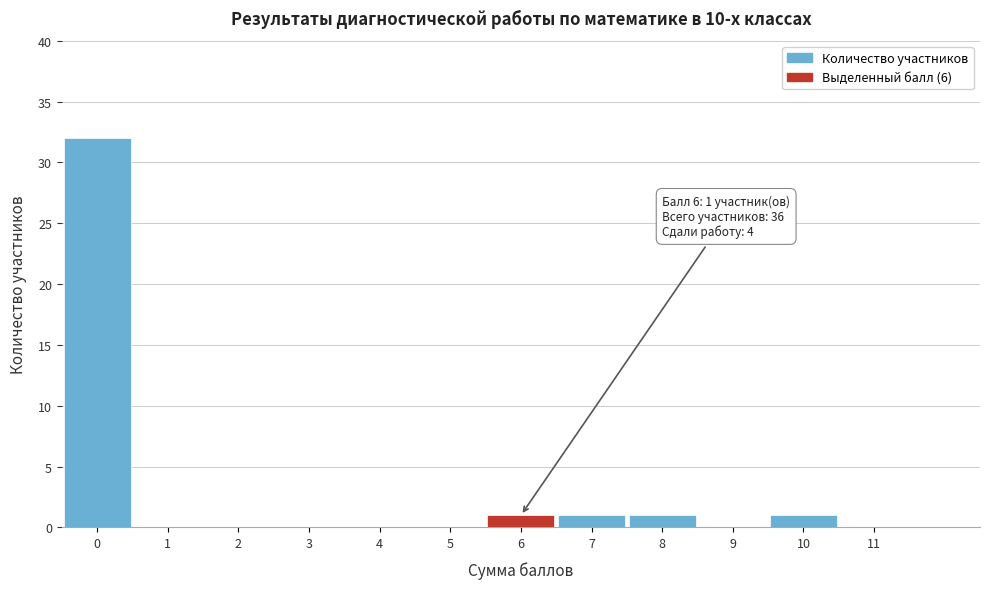

Reading left to right, list all the values displayed in this chart.

0=32	1=0	2=0	3=0	4=0	5=0	6=1	7=1	8=1	9=0	10=1	11=0